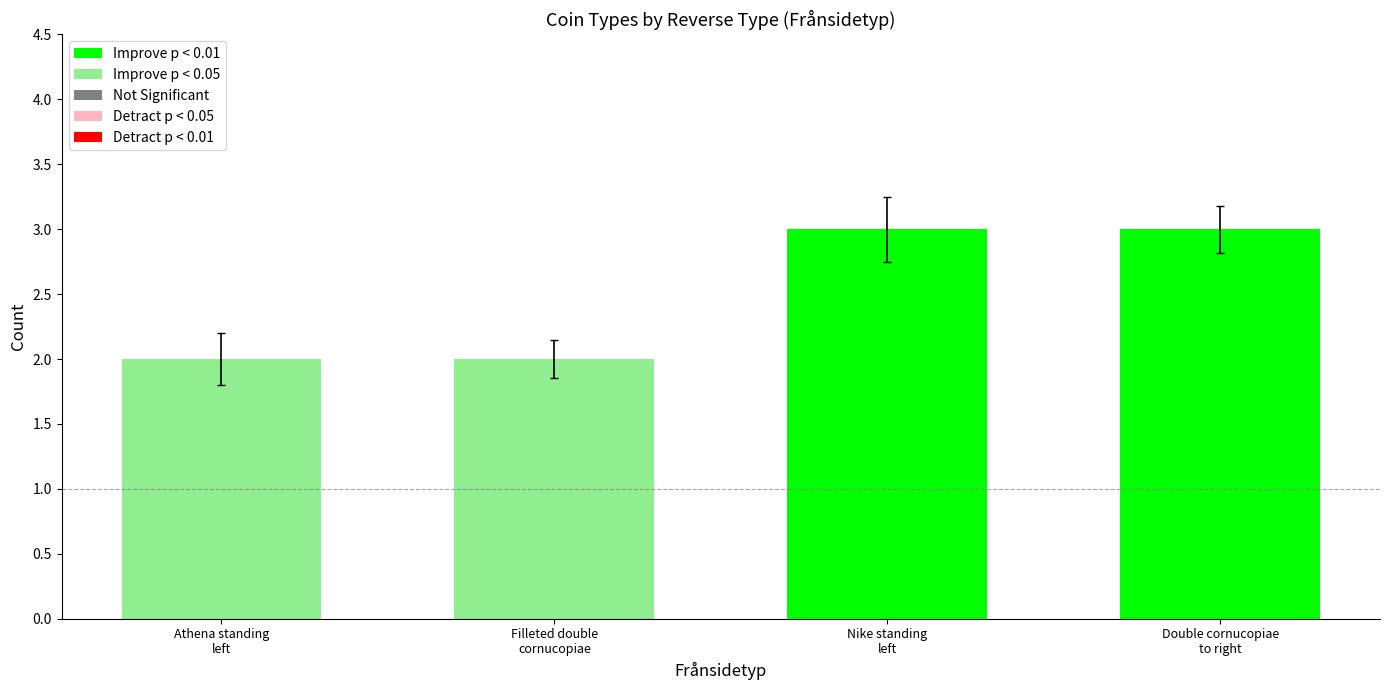

What is the maximum value shown in the chart?

3